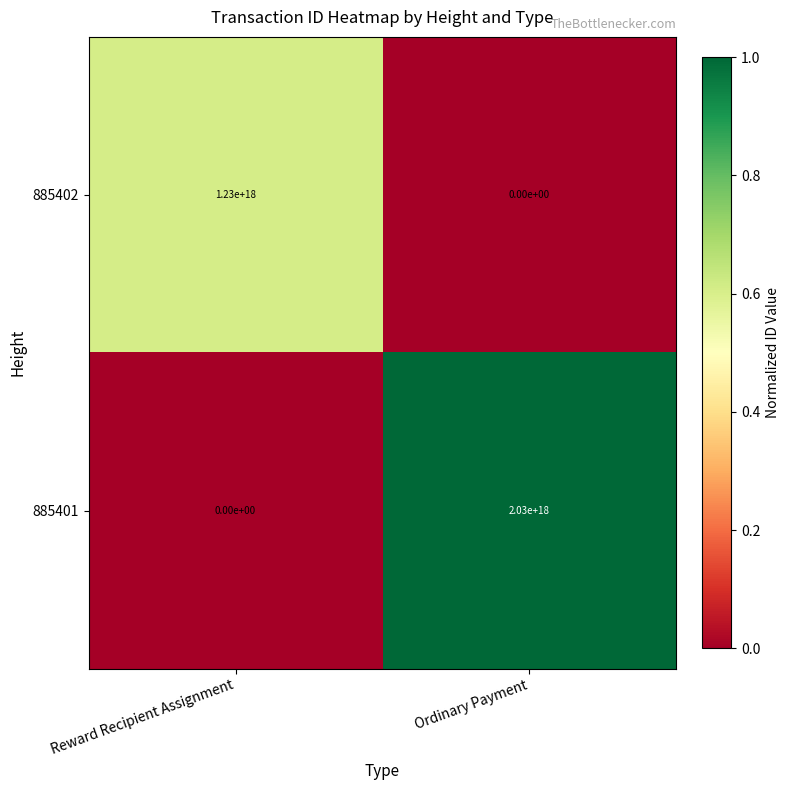

The 885401 series shows 801498841300720768 at Reward Recipient Assignment. True or false?

False